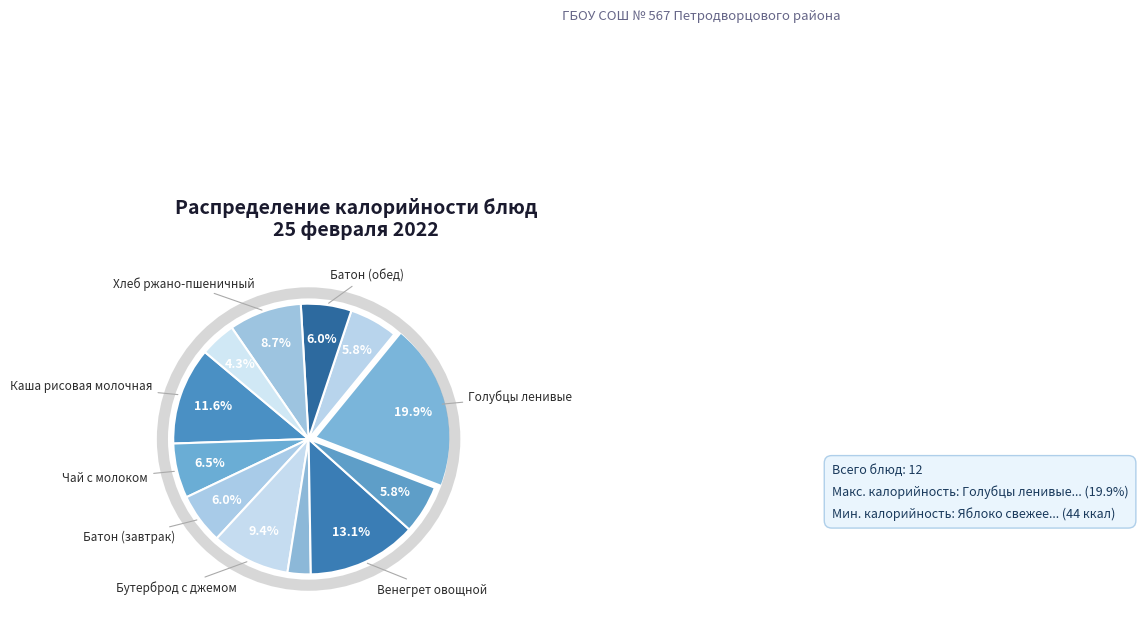

What is the largest slice in the pie chart?

Голубцы ленивые